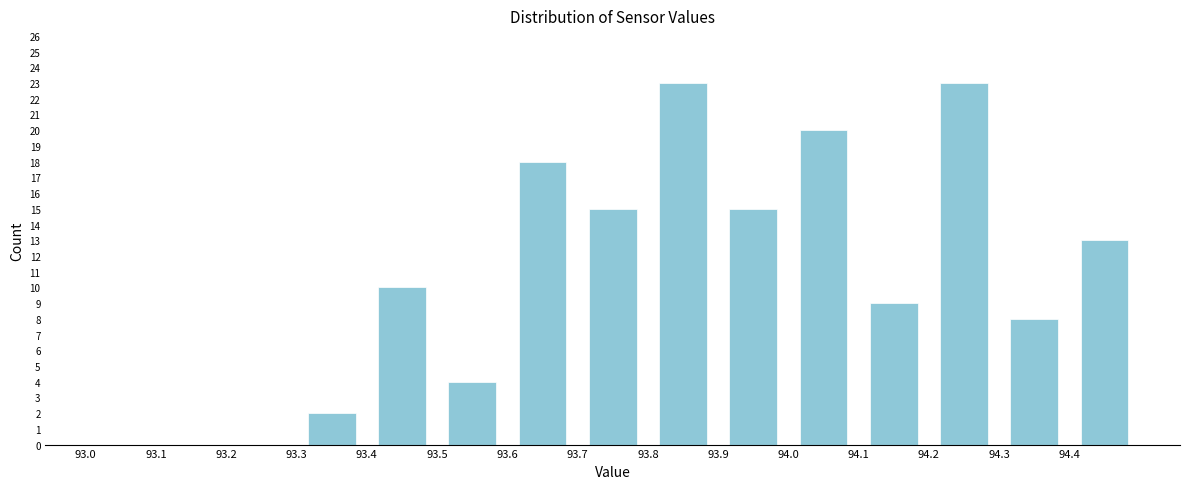

Reading left to right, list every bar in this chart as the range it spans on the x-axis followed by its height. The values are not printed on the chart, so give them approximately, as read against the axis.

93.0 to 93.1: 0
93.1 to 93.2: 0
93.2 to 93.3: 0
93.3 to 93.4: 2
93.4 to 93.5: 10
93.5 to 93.6: 4
93.6 to 93.7: 18
93.7 to 93.8: 15
93.8 to 93.9: 23
93.9 to 94.0: 15
94.0 to 94.1: 20
94.1 to 94.2: 9
94.2 to 94.3: 23
94.3 to 94.4: 8
94.4 to 94.5: 13